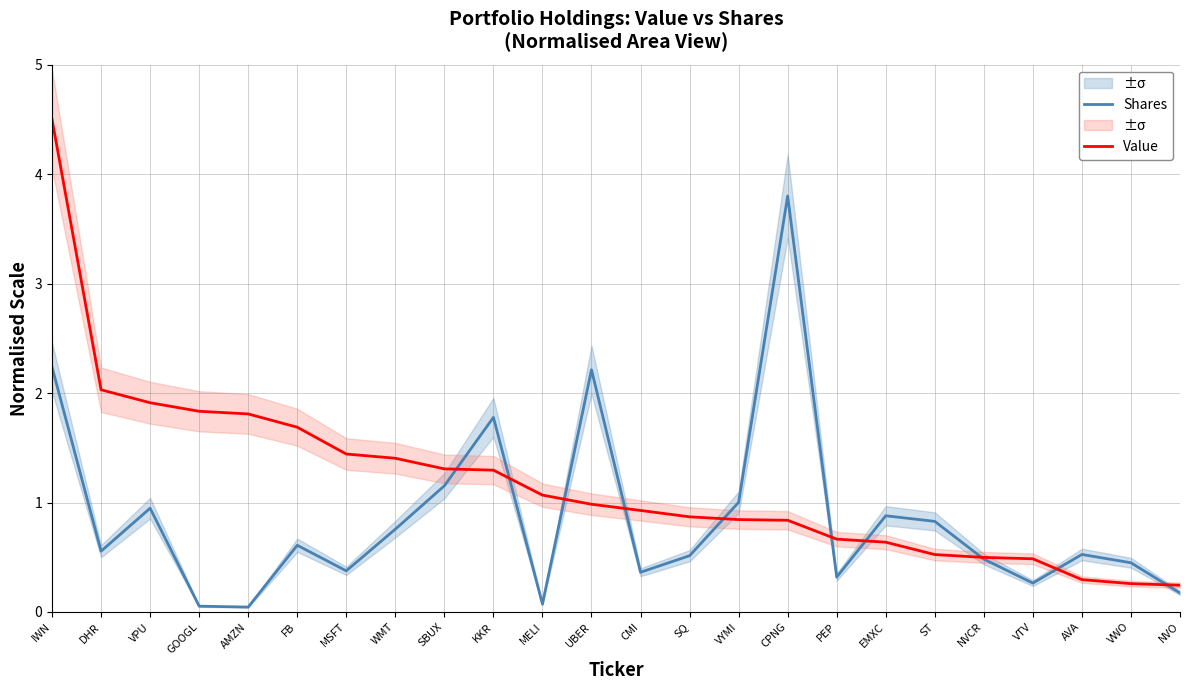

At how many categories does at least one series exceed 3?

2